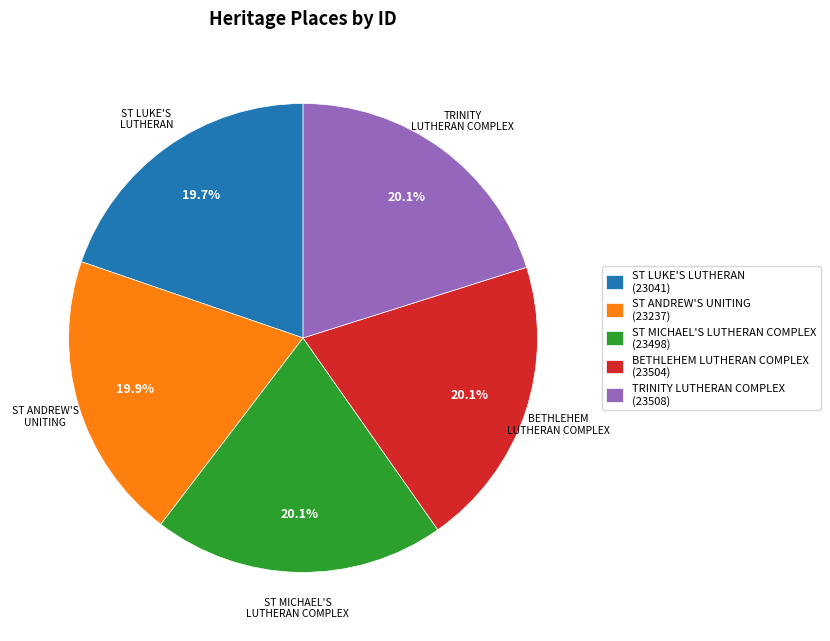

Does any single category account for the majority?

No